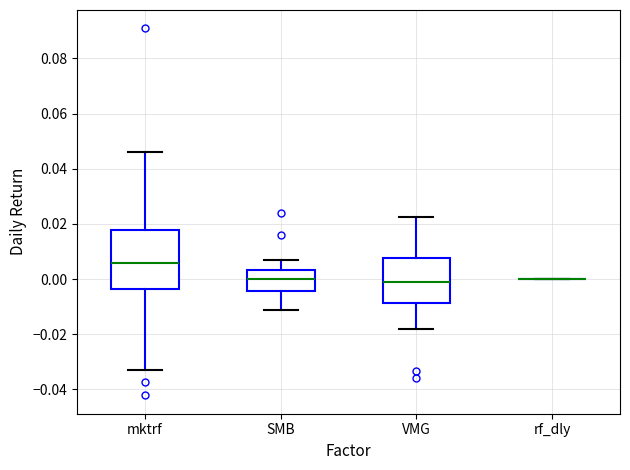

Reading left to right, transcribe this box plot: for each box, give where its median line is, the range the box spans, and where its two whiskers end, as read against the y-axis. The values are not printed on the chart, so give them approximately, as read against the axis.

mktrf: median 0.006, box -0.004 to 0.018, whiskers -0.032 to 0.046
SMB: median 0.000, box -0.004 to 0.004, whiskers -0.012 to 0.006
VMG: median 0.000, box -0.008 to 0.008, whiskers -0.018 to 0.022
rf_dly: box collapsed to a line at 0.000, whiskers 0.000 to 0.000